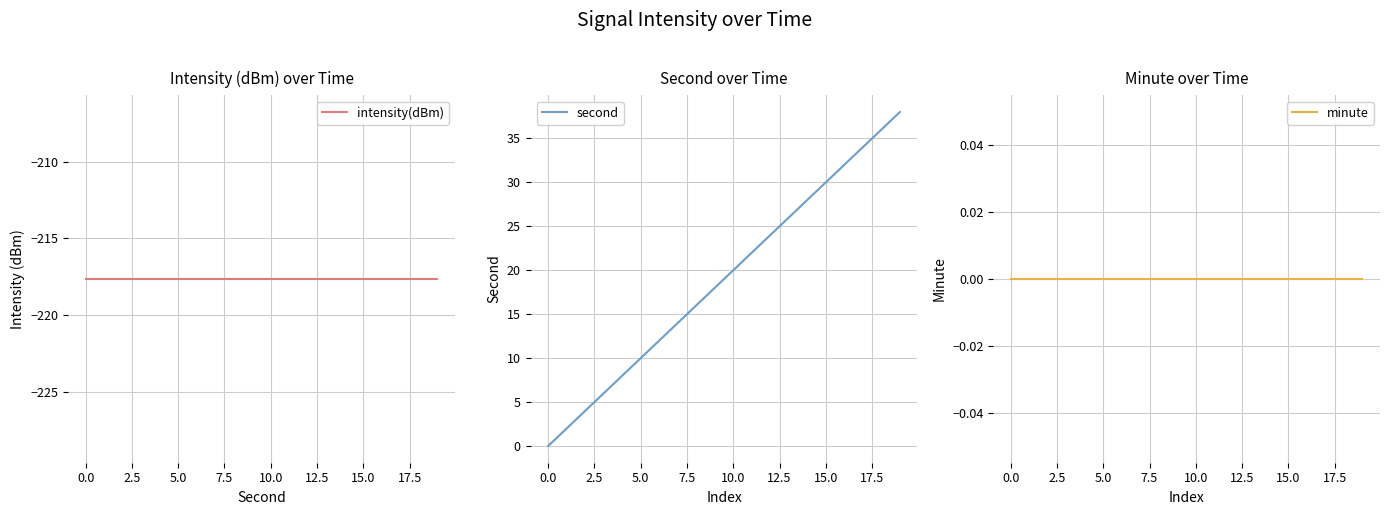

True or false: second has a value of 1.0 at 0.0.

False